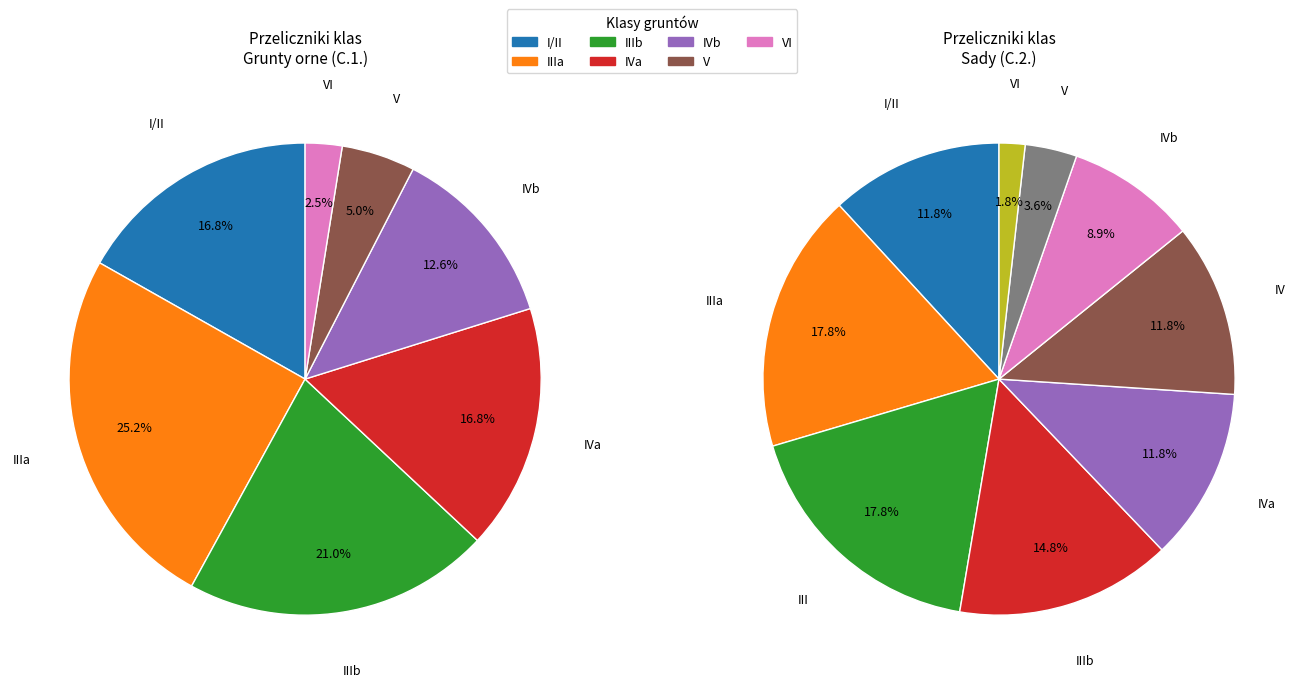

Does any single category account for the majority?

No